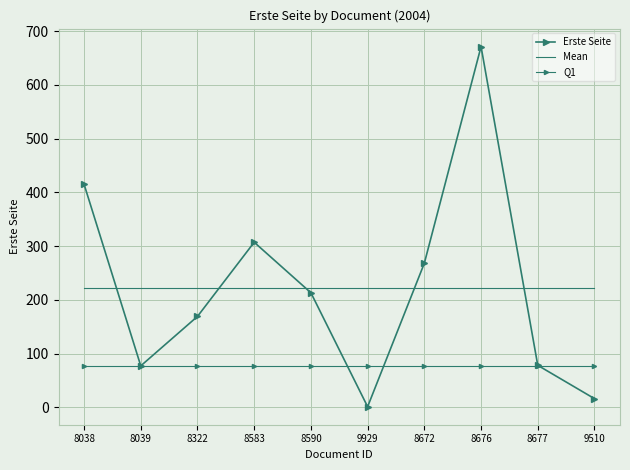

Is this an area chart (filled region under the line)?

No